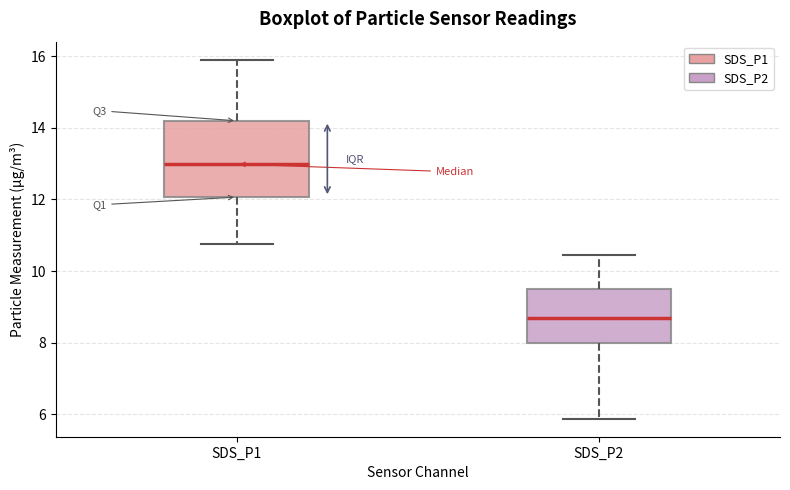

Which box has the lowest median line?

SDS_P2